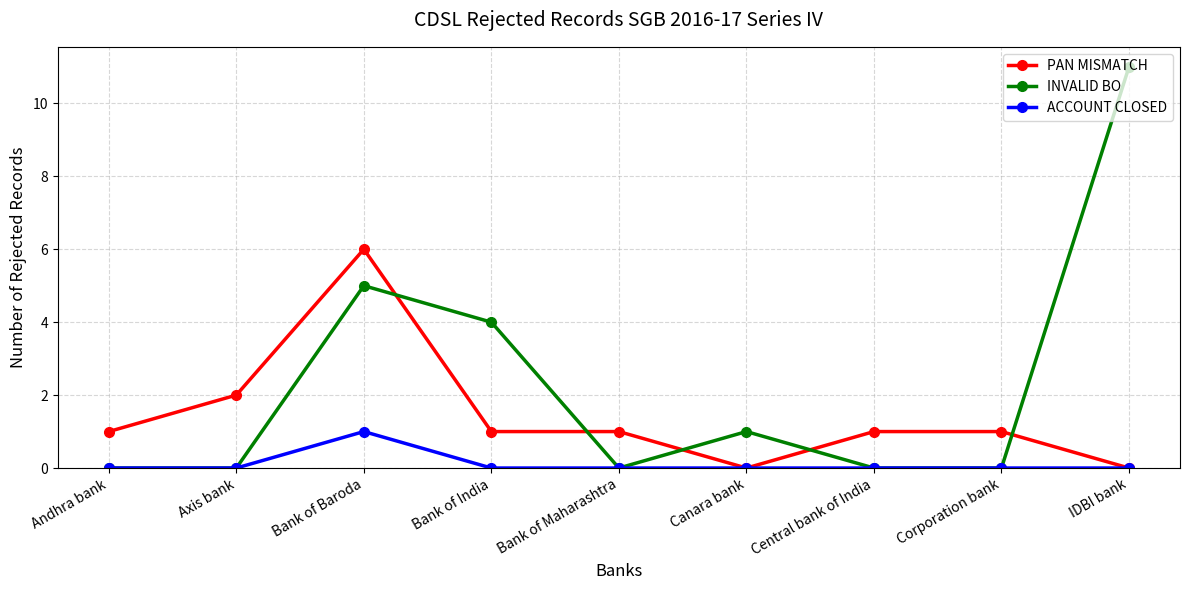

What position from the left is Central bank of India?

7